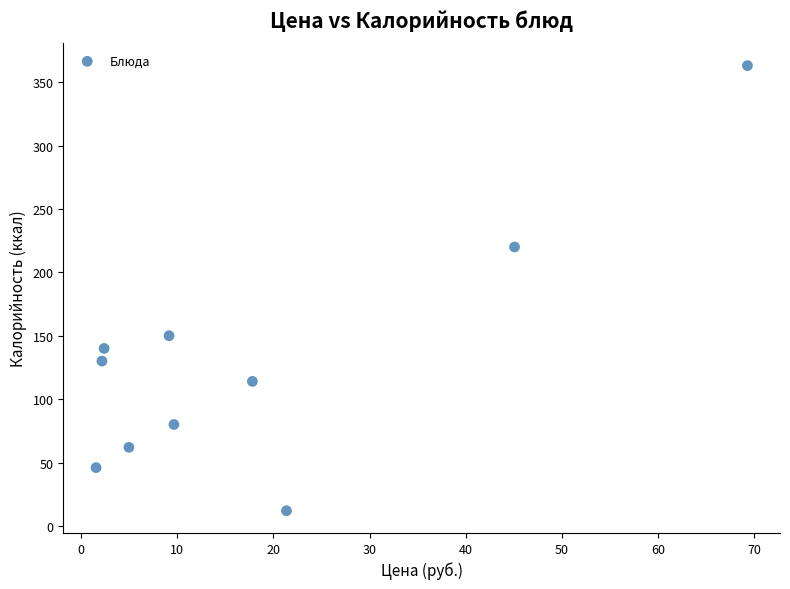

What Y value in the scatter plot is closest to 187?

220